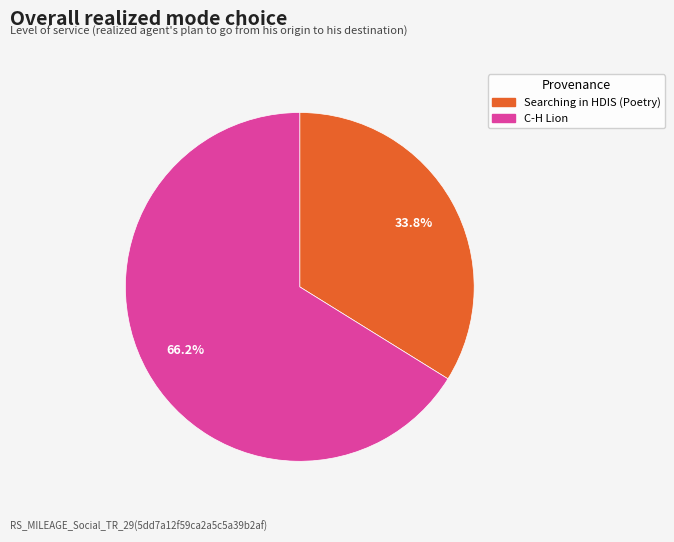

To the nearest percent, what is the difference between the Searching in HDIS (Poetry) and C-H Lion slice percentages?

32%